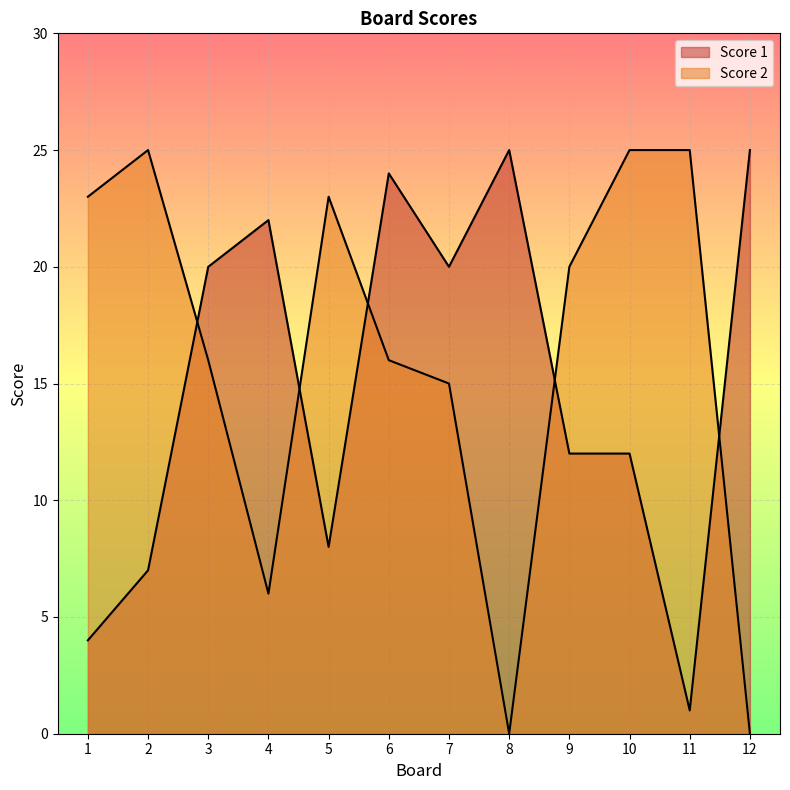

Where is Score 1 nearest to the value 13?

9